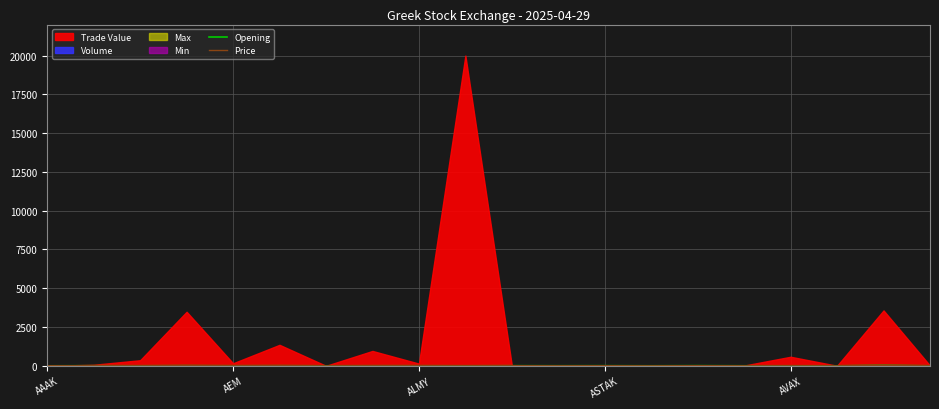

At which label does Opening reach its minimum?

AAAK